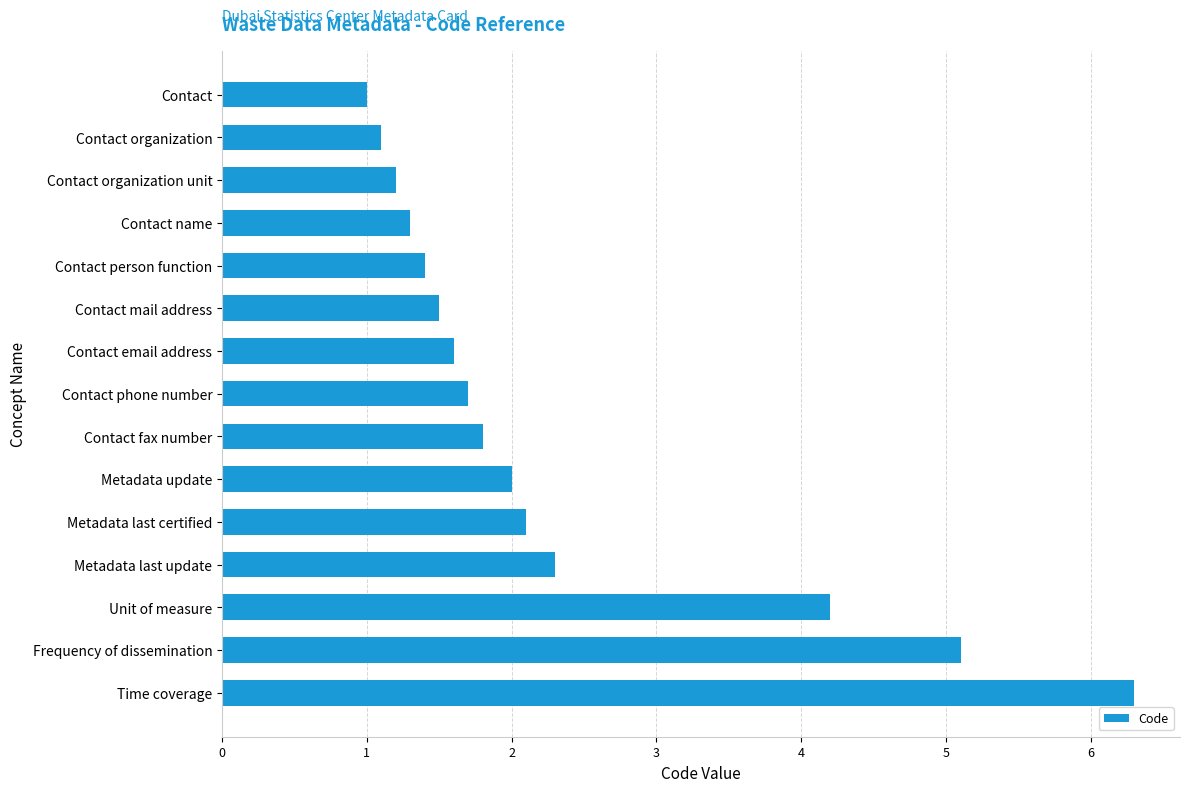

Which category has the lowest value across all series?

Contact